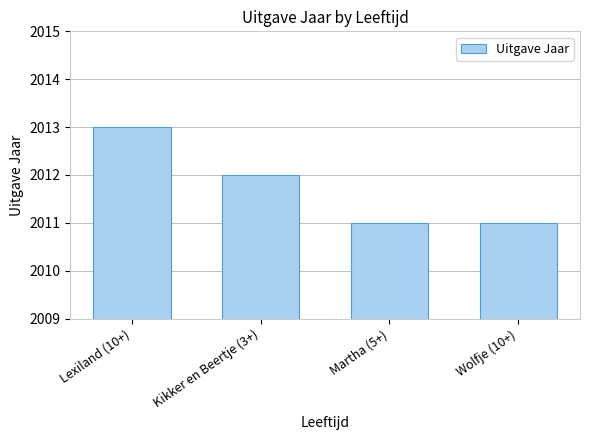

Reading left to right, what are all the values shown in this chart?

Lexiland (10+)=2013	Kikker en Beertje (3+)=2012	Martha (5+)=2011	Wolfje (10+)=2011